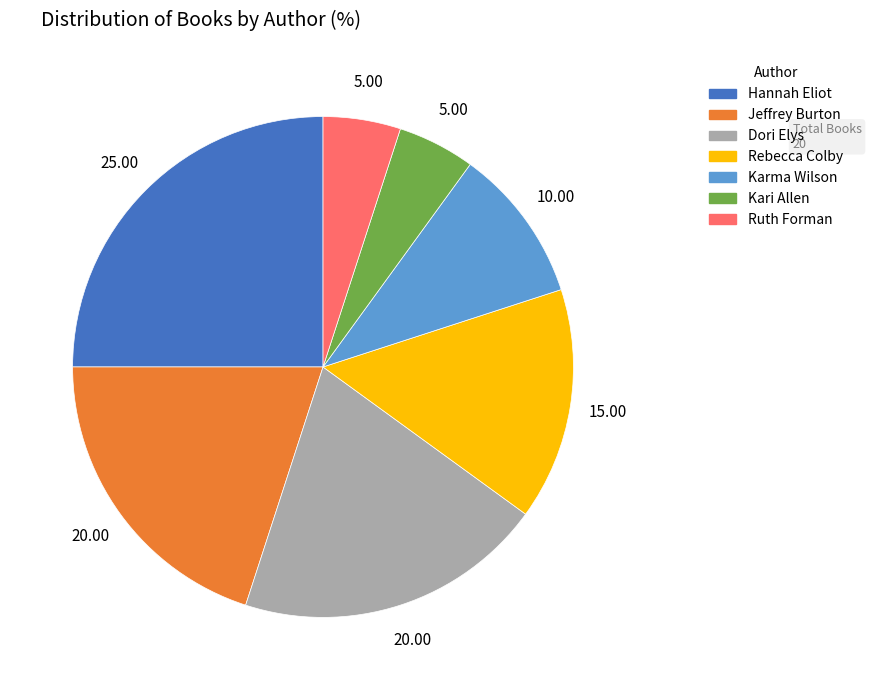

Does any single category account for the majority?

No